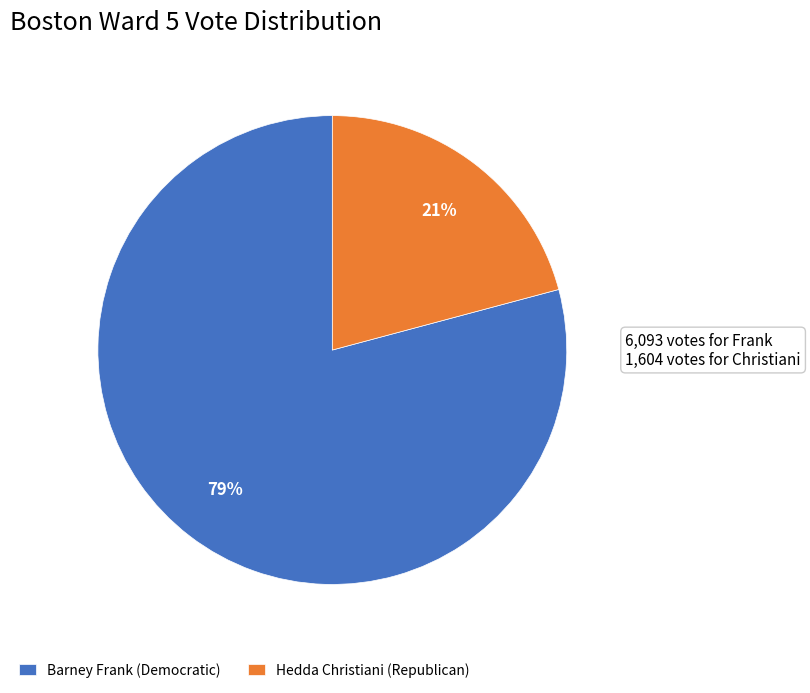

Which slice is the largest?

Barney Frank (Democratic)